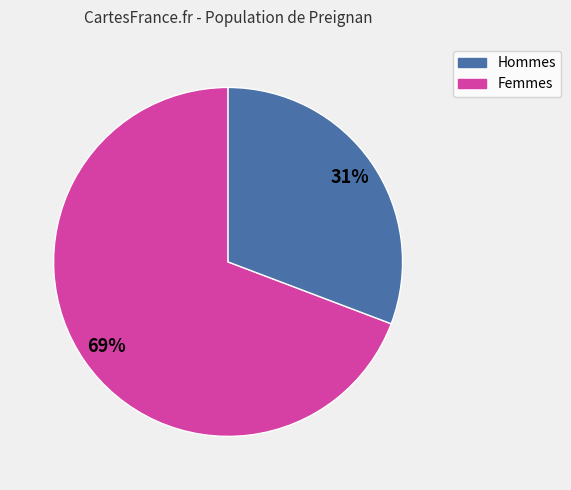

To the nearest percent, what is the average slice percentage?

50%